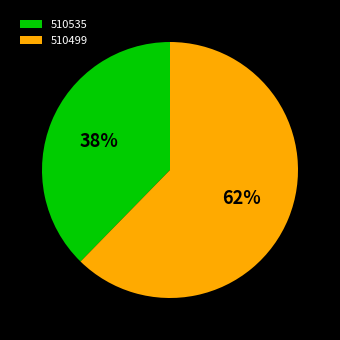

Is it true that 510535 is 45% of the pie?

False